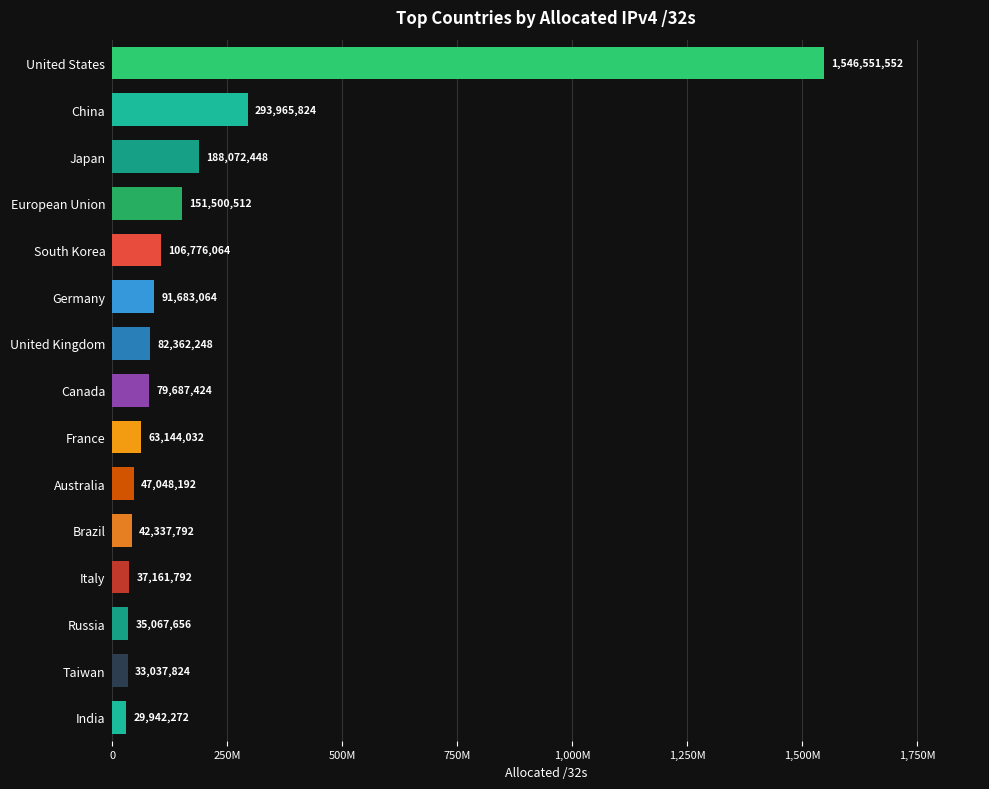

Rank the categories by value from lowest to highest.

India, Taiwan, Russia, Italy, Brazil, Australia, France, Canada, United Kingdom, Germany, South Korea, European Union, Japan, China, United States